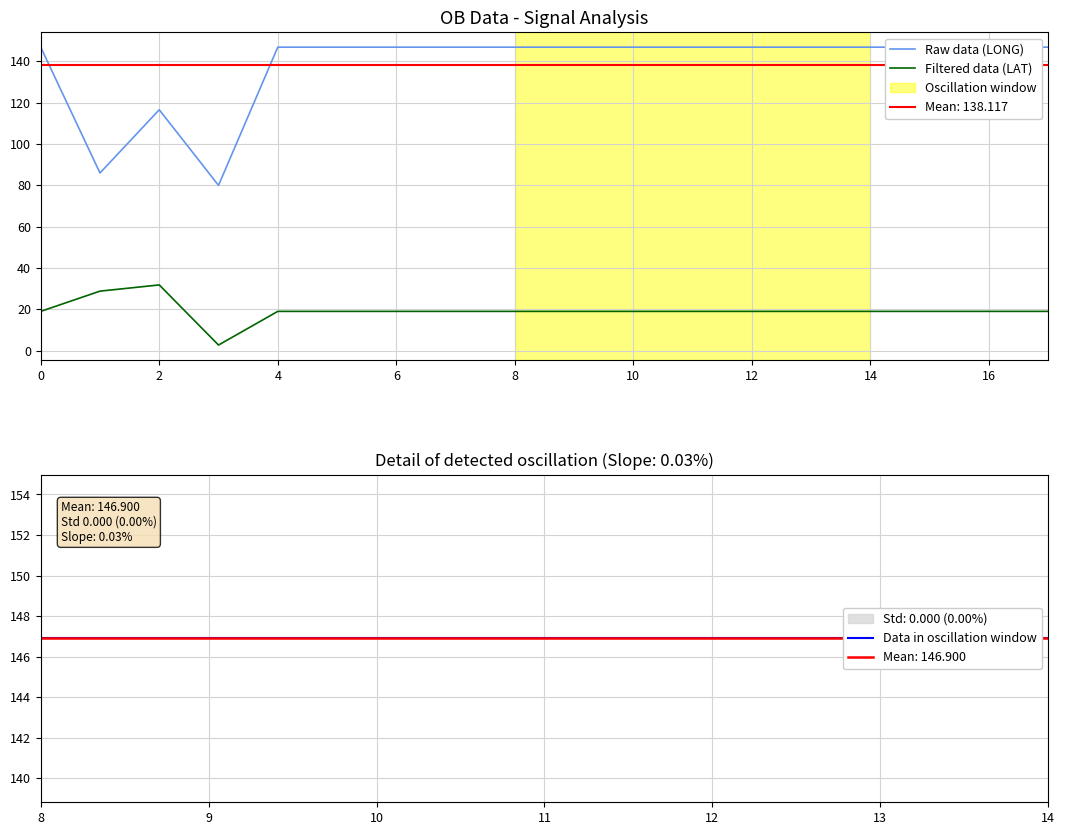

What is the minimum value for LAT?

2.7